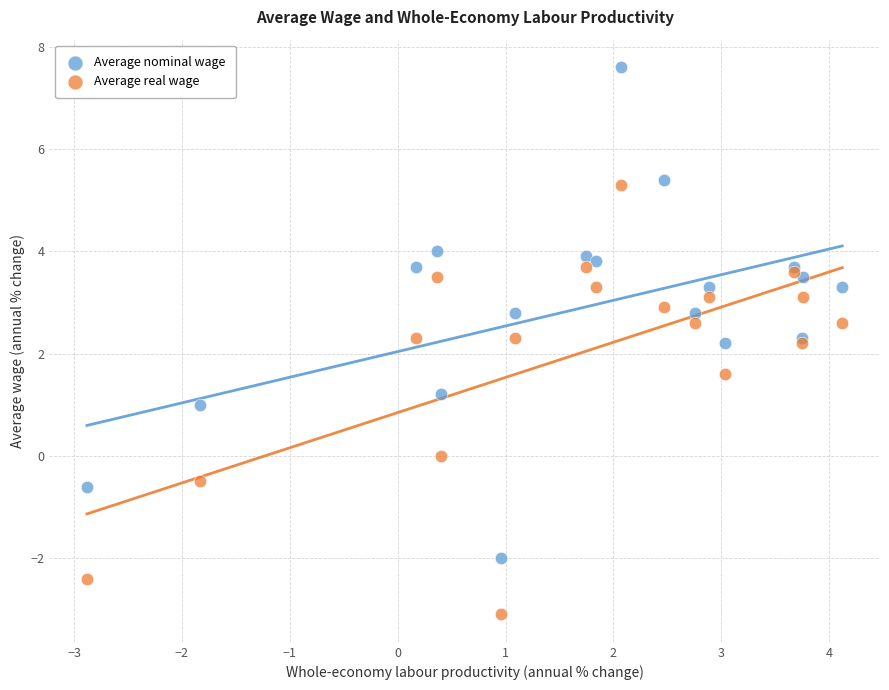

Which series has the widest spread of Y values?

Average nominal wage